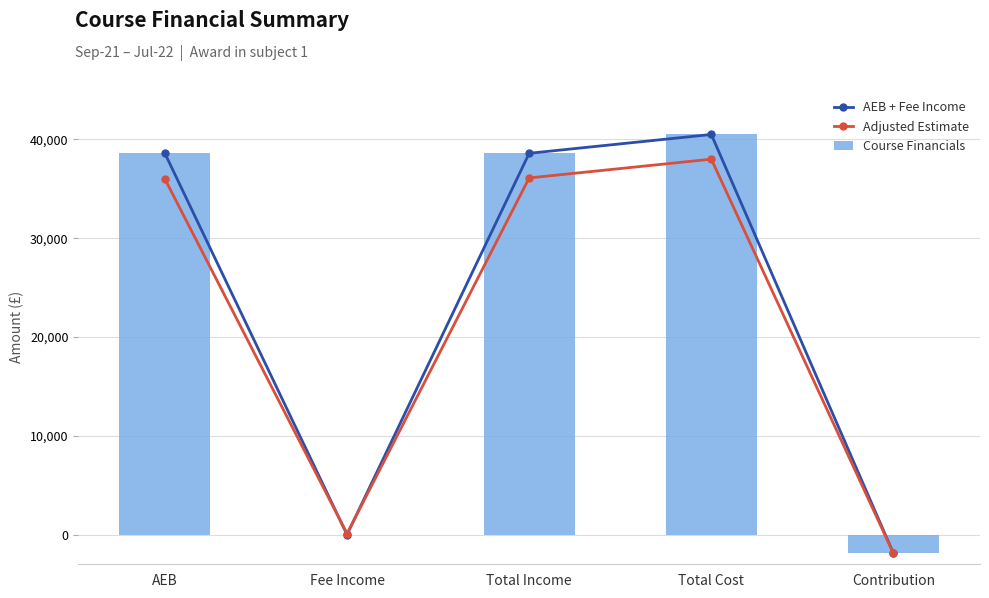

What is the label of the 5th bar from the left?

Contribution